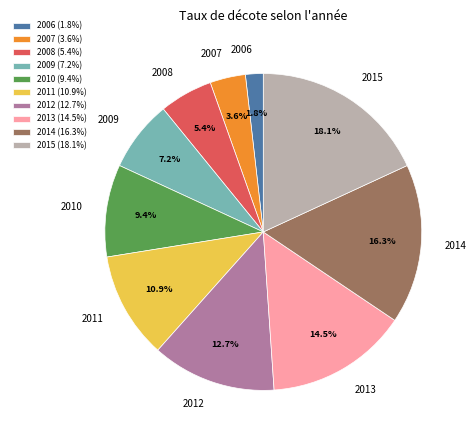

What percentage is NOT represented by 2006?

98.2%